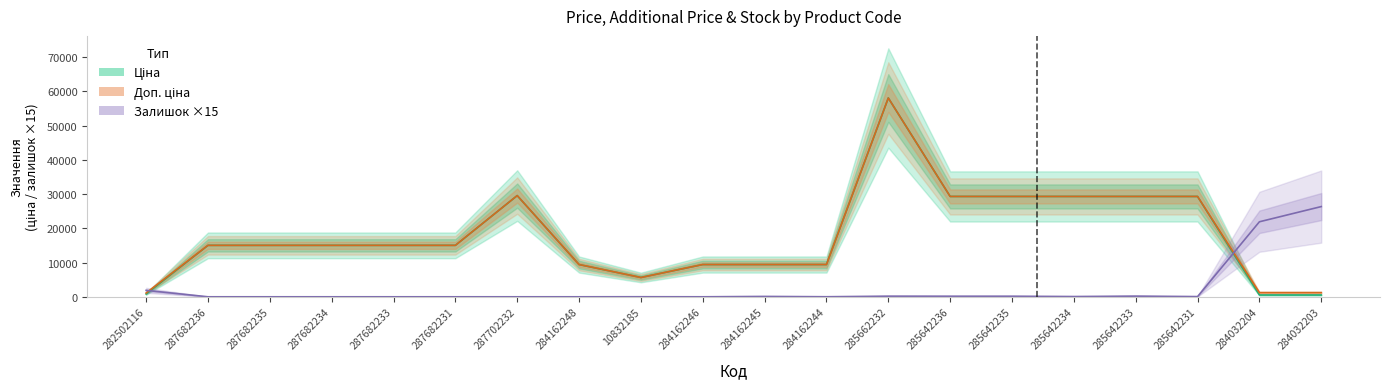

At which category is the sum across all series the highest?

285662232